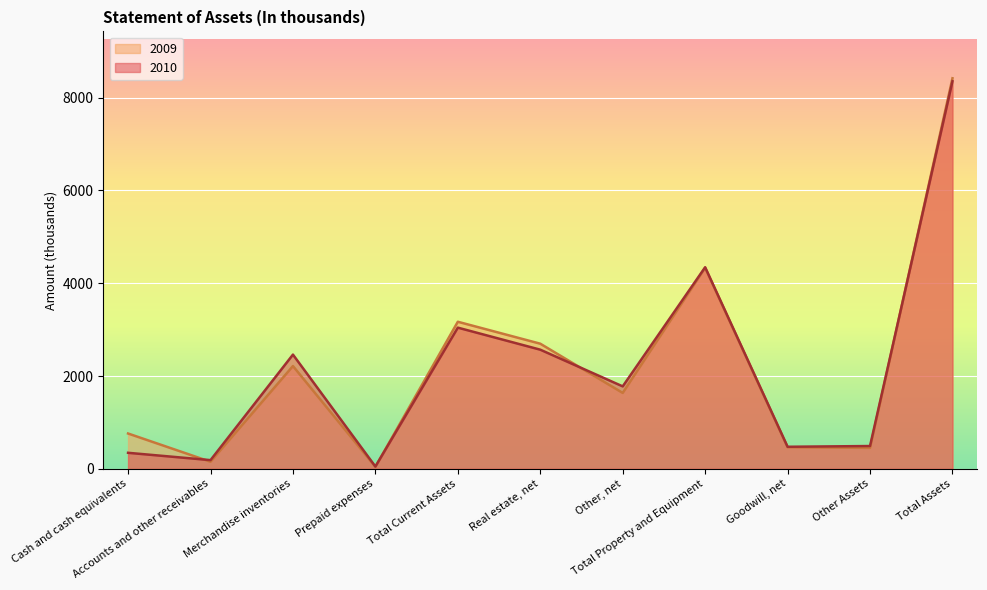

Read the 2010 value at Real estate, net, to the nearest 10.

2570